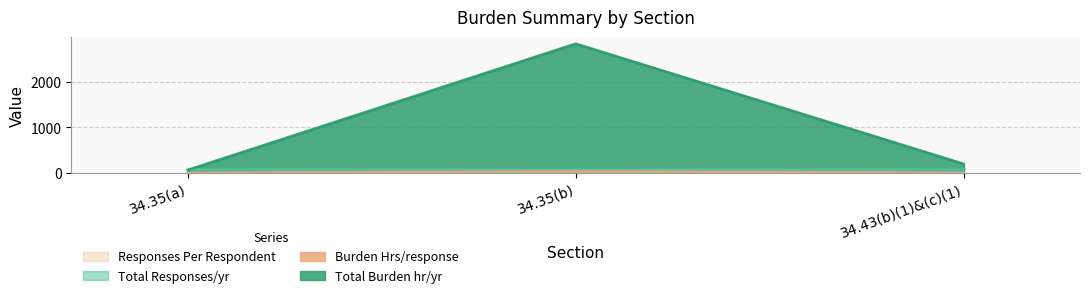

How many data points in Burden Hrs/response are above 2?

2